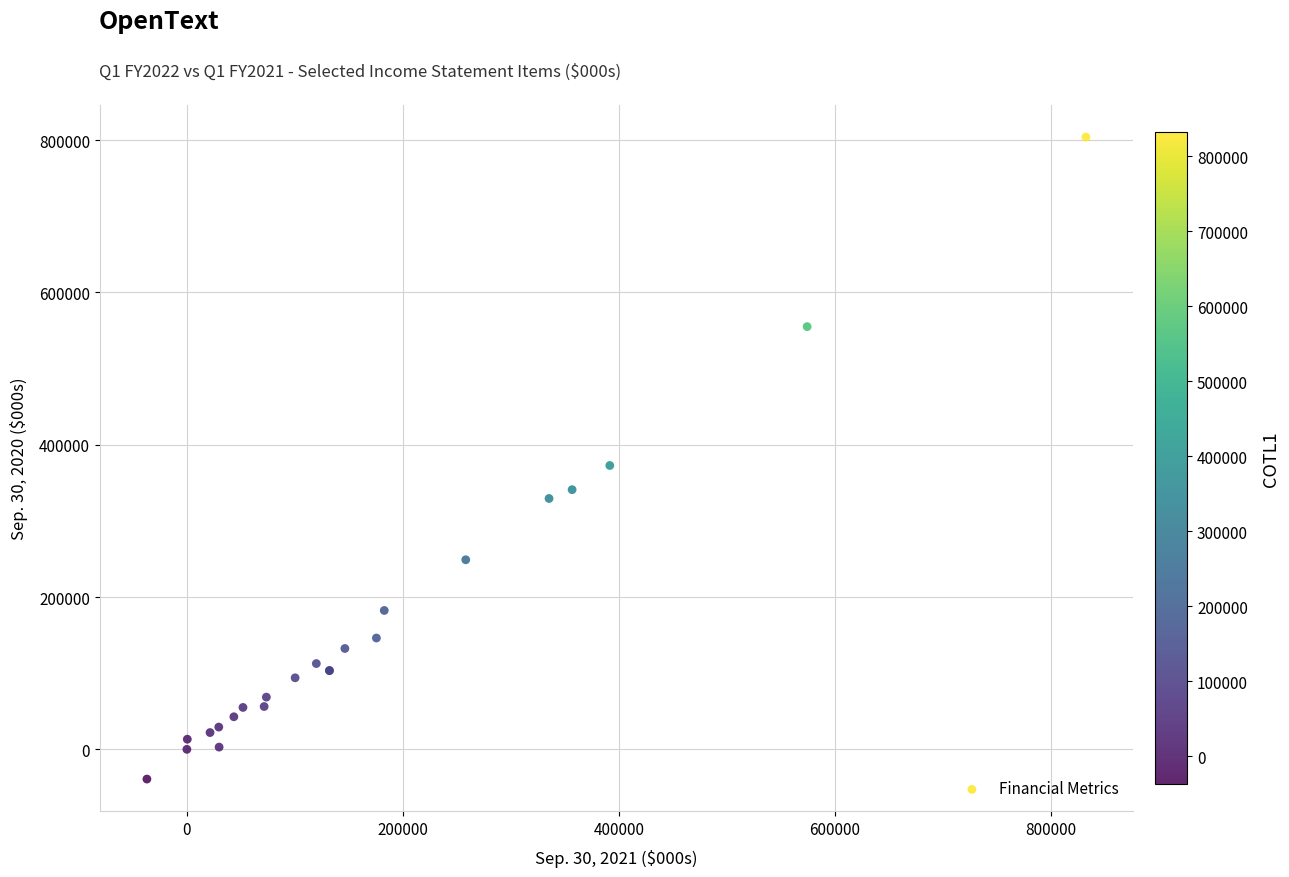

What Y value in the scatter plot is closest to 382462?

372732